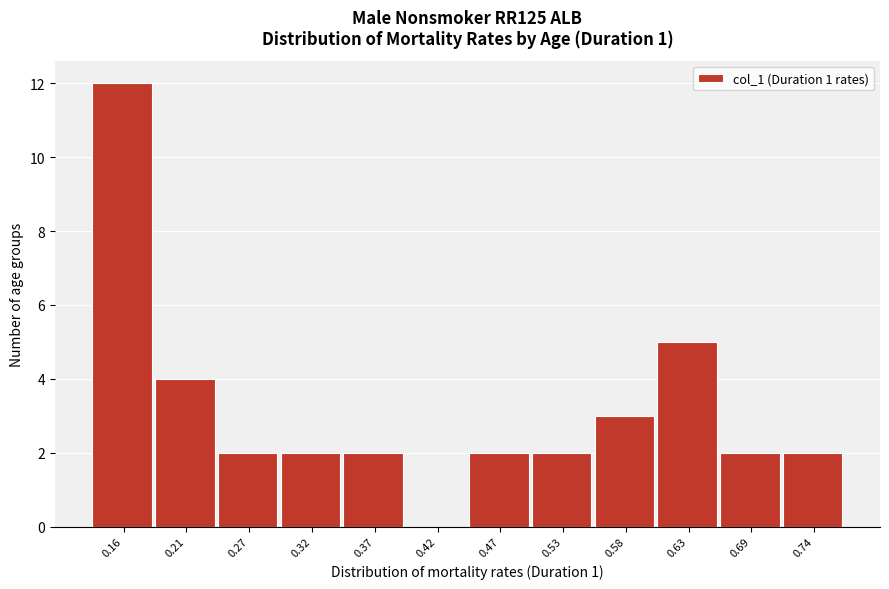

Reading left to right, transcribe all the data shown in this chart.

0.16=12	0.21=4	0.27=2	0.32=2	0.37=2	0.42=0	0.47=2	0.53=2	0.58=3	0.63=5	0.69=2	0.74=2